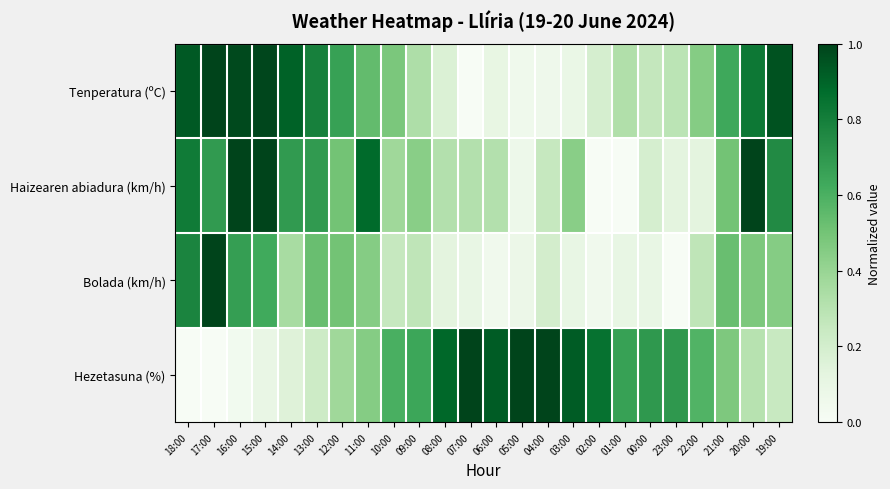

At how many categories does at least one series exceed 0?

24